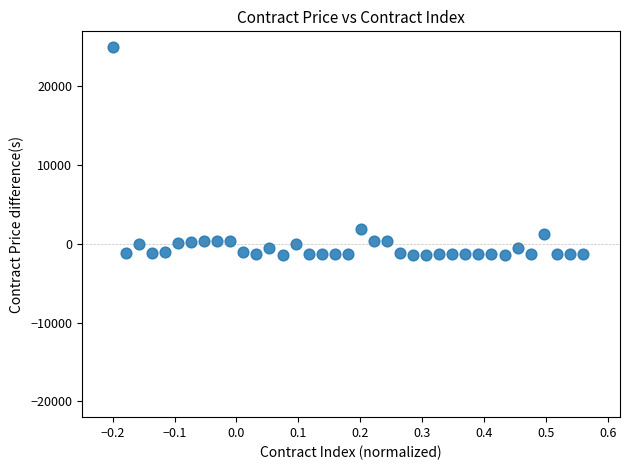

What is the range of X values (max minus min)?

0.8